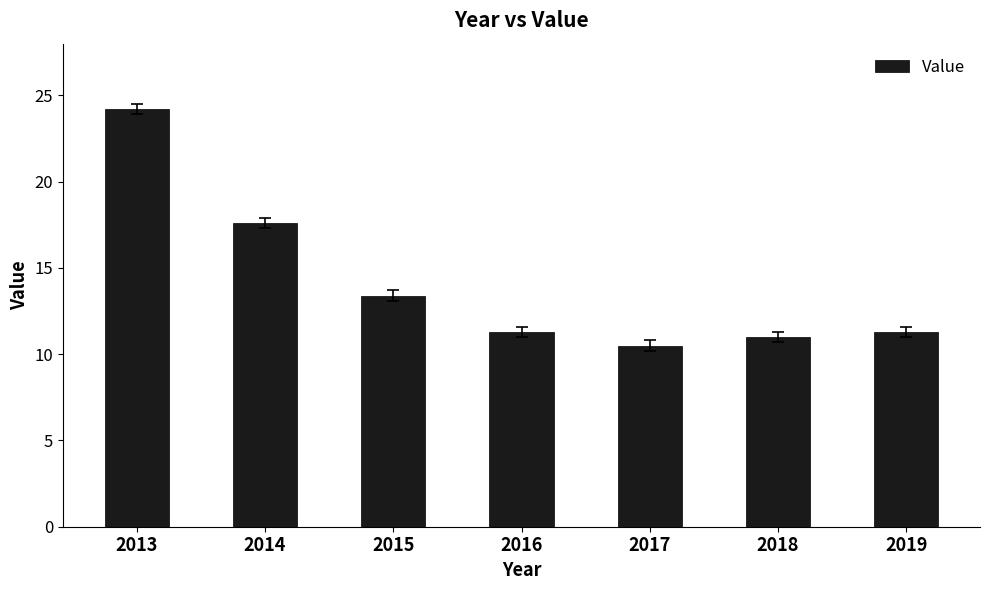

Does the chart contain any negative values?

No